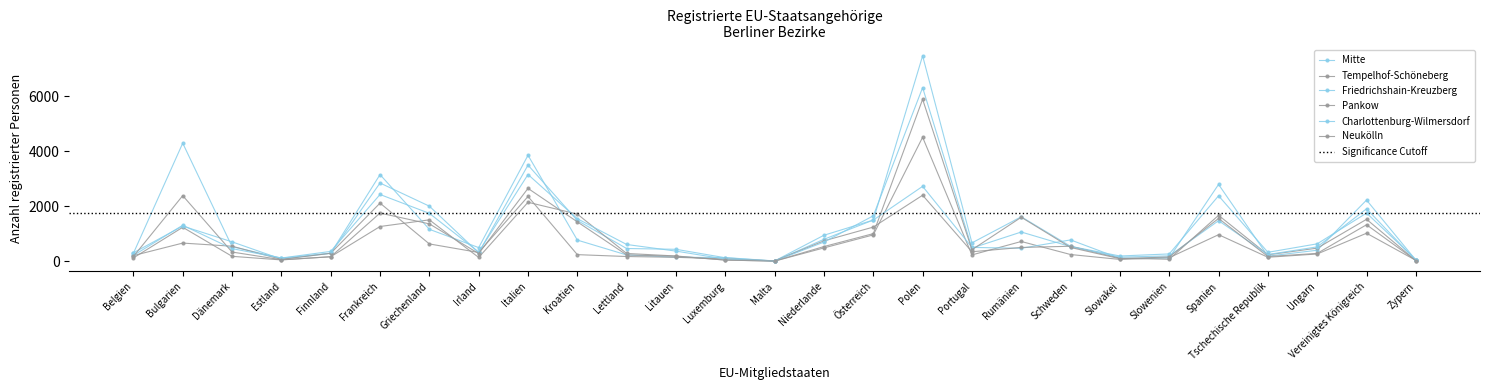

At which label is Friedrichshain-Kreuzberg closest to 1928?

Vereinigtes Königreich